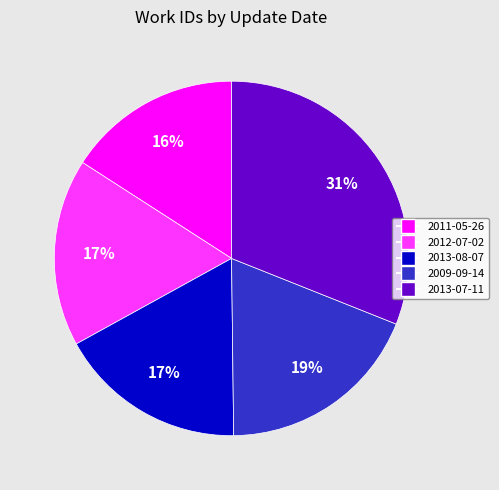

How many segments does this pie chart have?

5